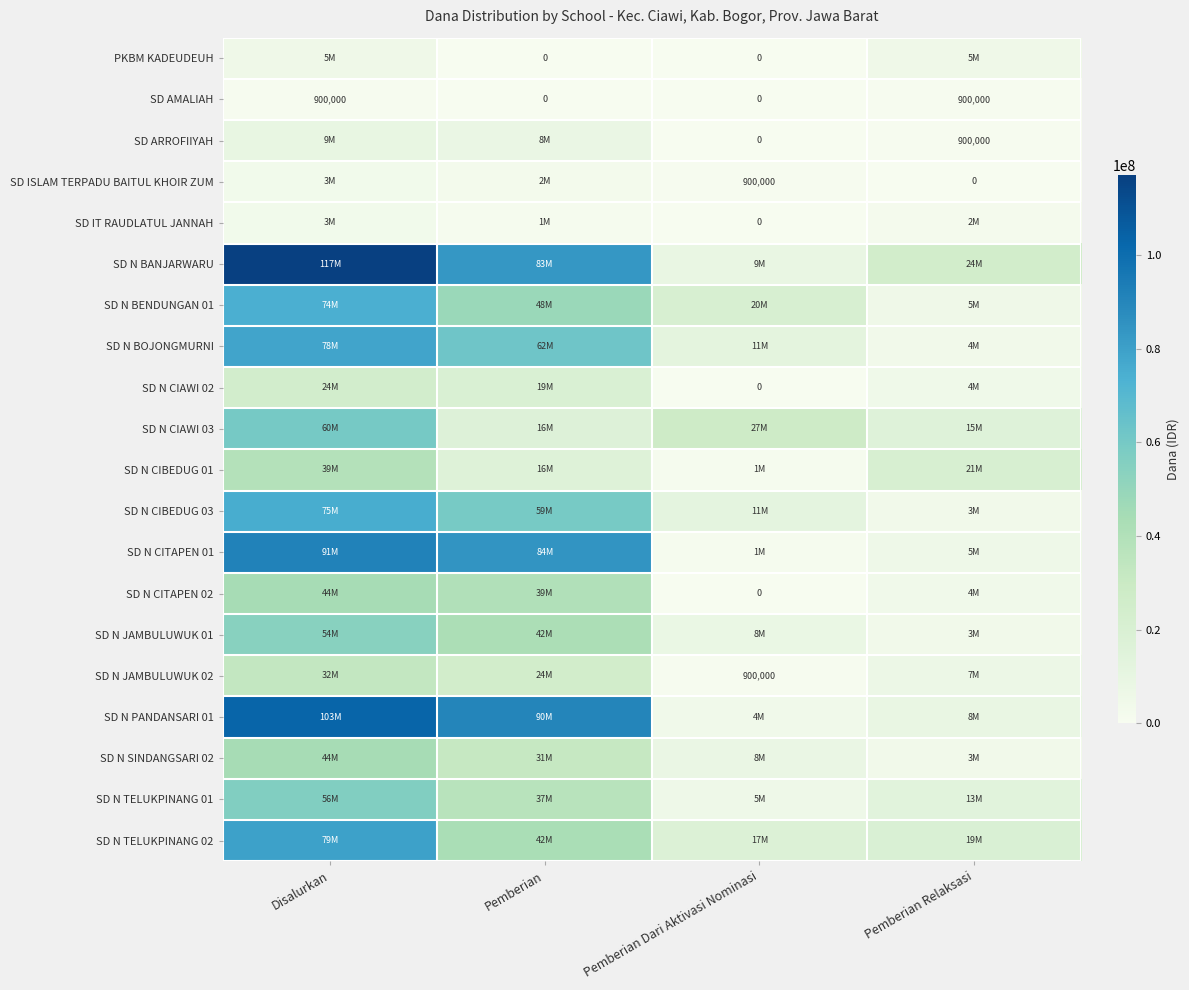

What is the average value of the SD AMALIAH series?

450000